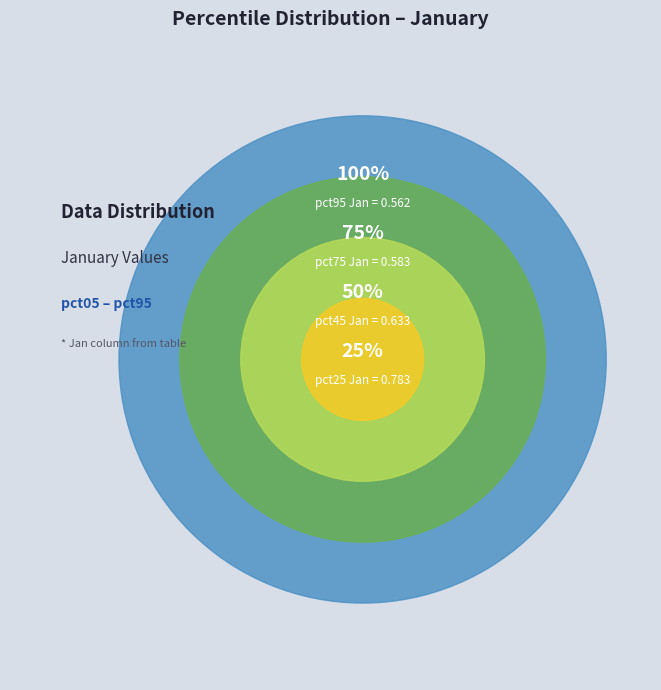

Combined, what portion of the pie is pct05 and pct45?

28.3%